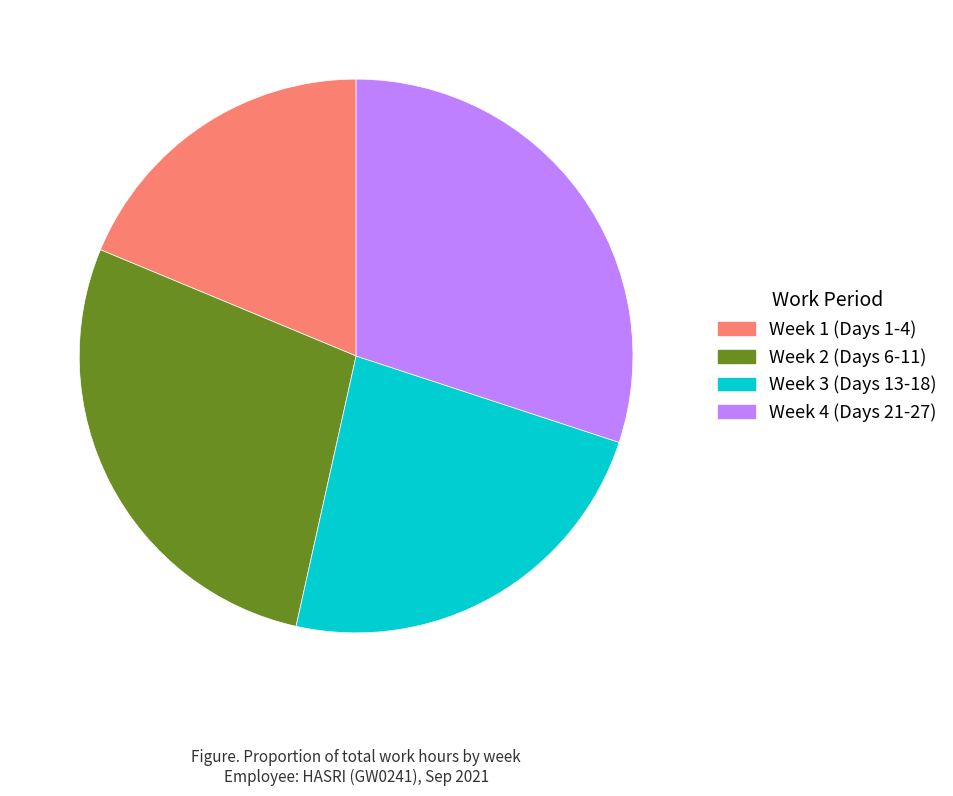

Is it true that Week 3 (Days 13-18) is 23% of the pie?

True